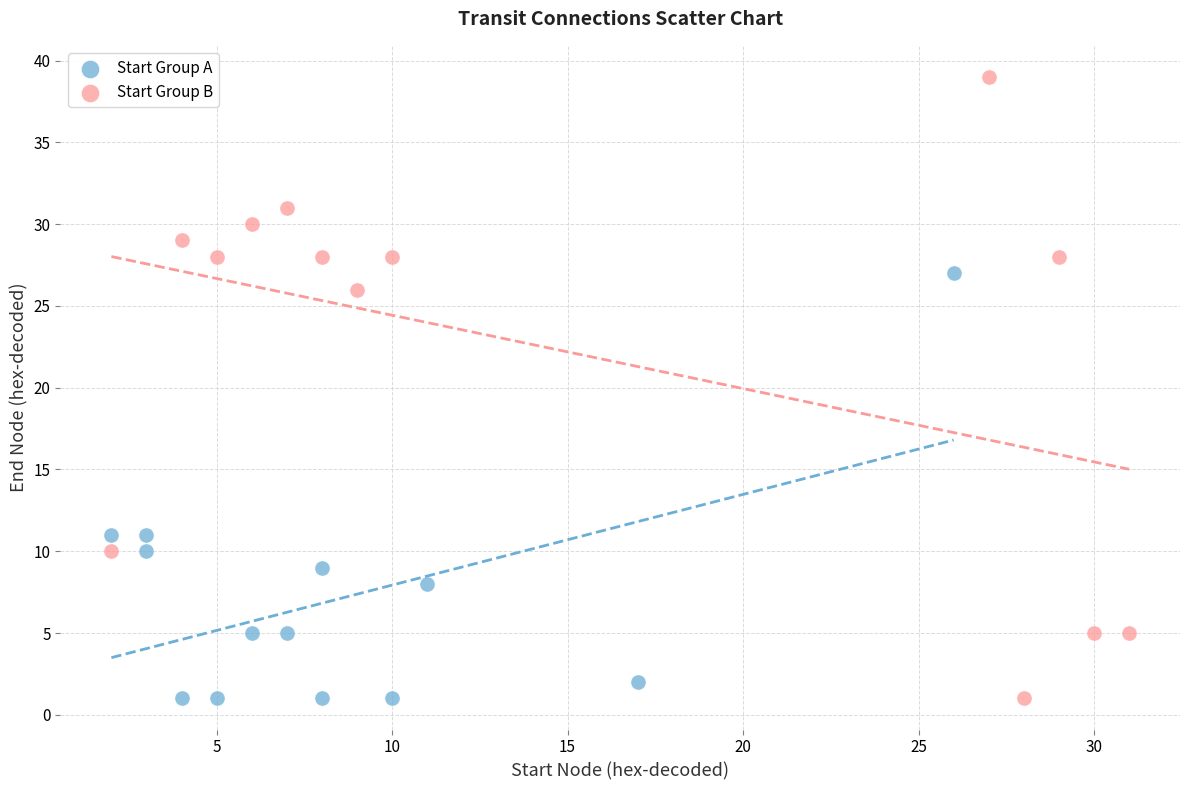

Which series has the widest spread of Y values?

Start Group B